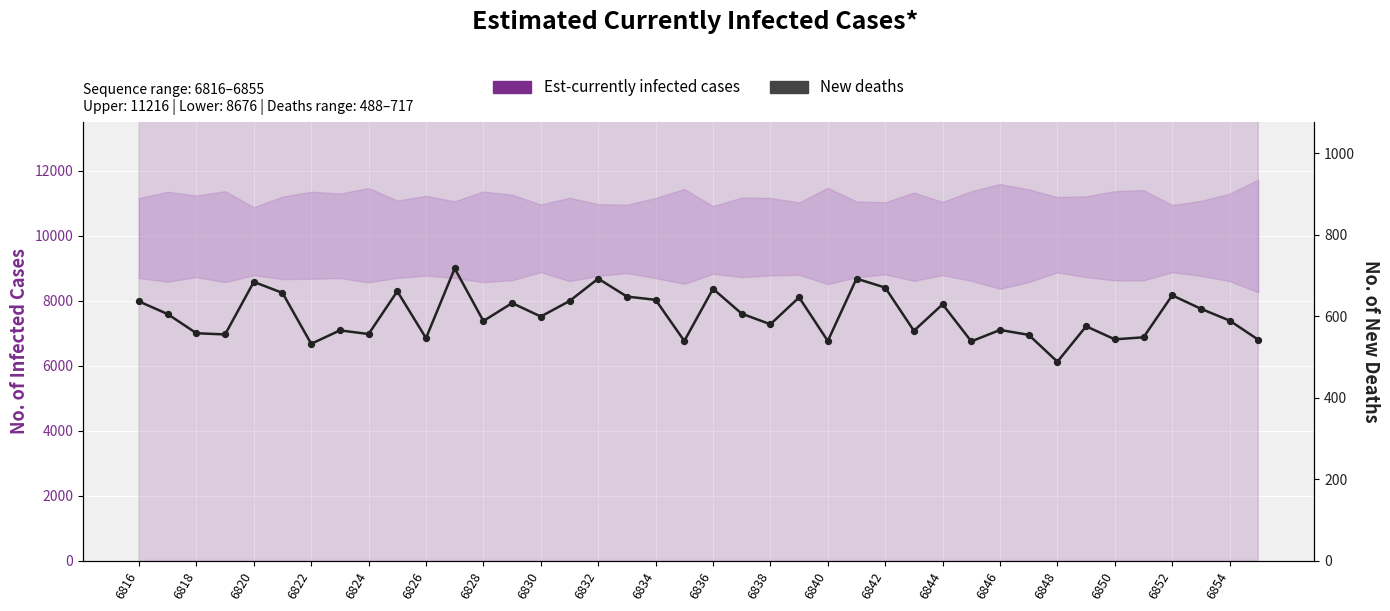

Which series reaches the maximum Y coordinate?

Est-currently infected cases